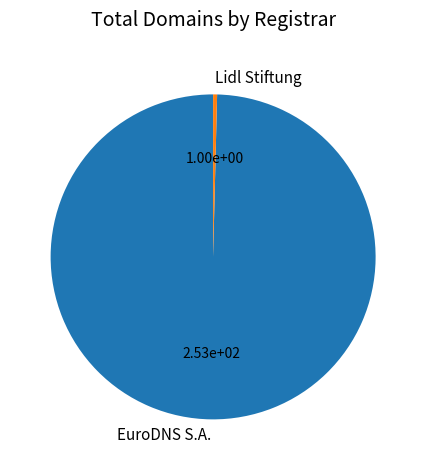

What is the smallest slice in the pie chart?

Lidl Stiftung